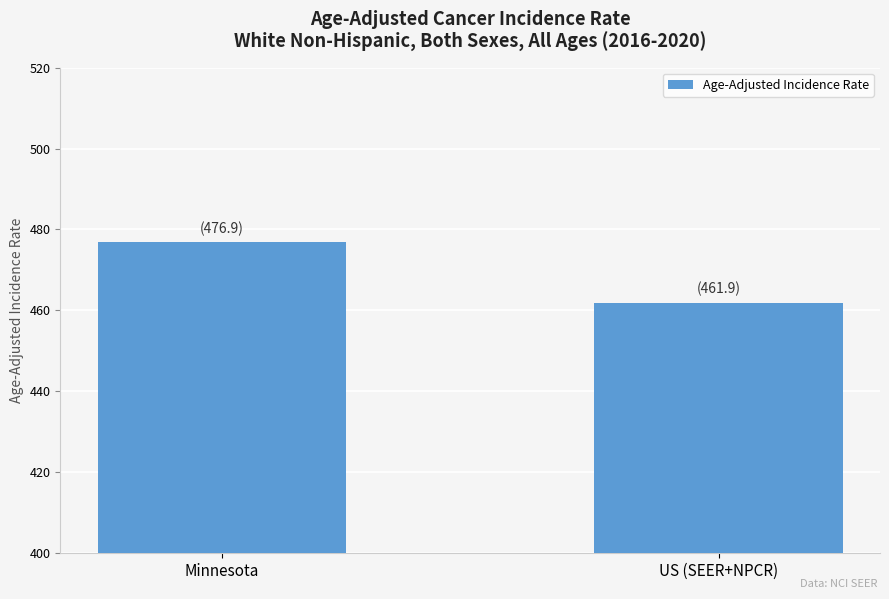

Reading left to right, what are all the values shown in this chart?

Minnesota=476.9	US (SEER+NPCR)=461.9